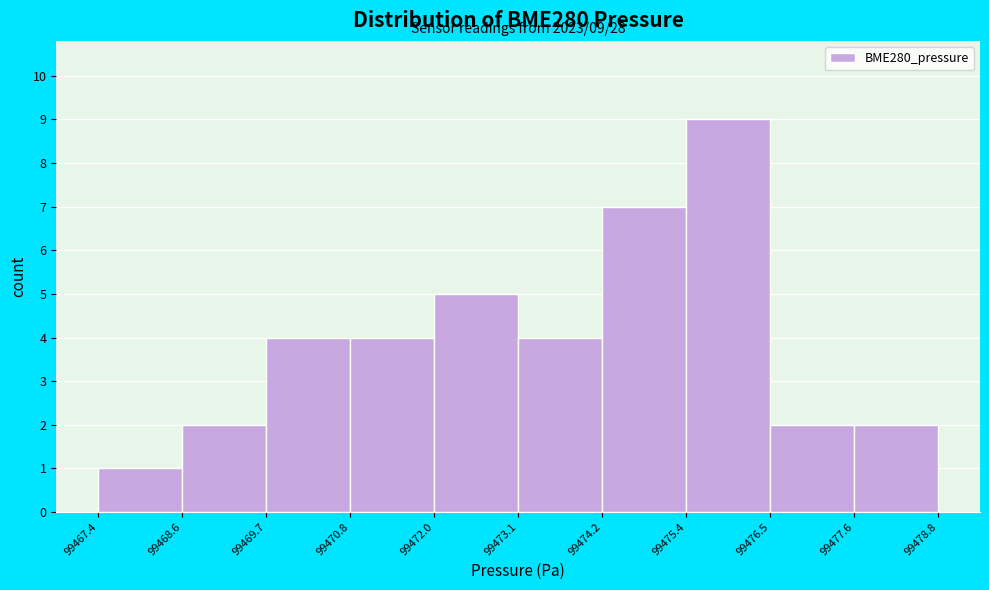

Over which range of the x-axis is the bar tallest?

99475.4 to 99476.5